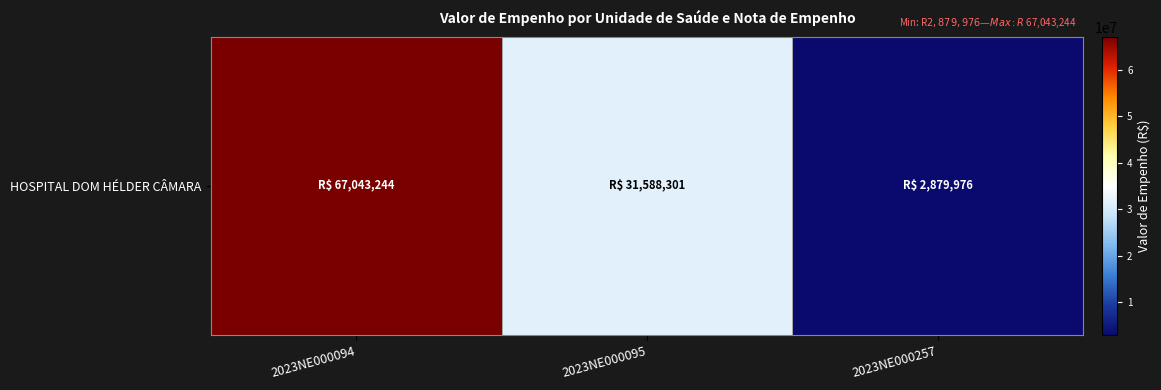

Is it true that the value at 2023NE000094 is 67043244.1?

True